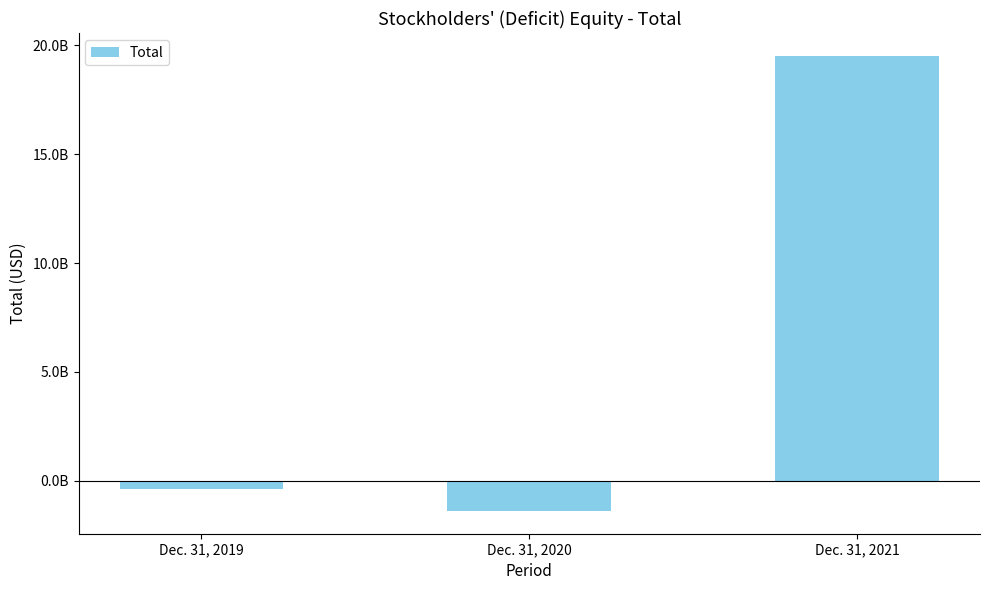

Are the bars horizontal?

No